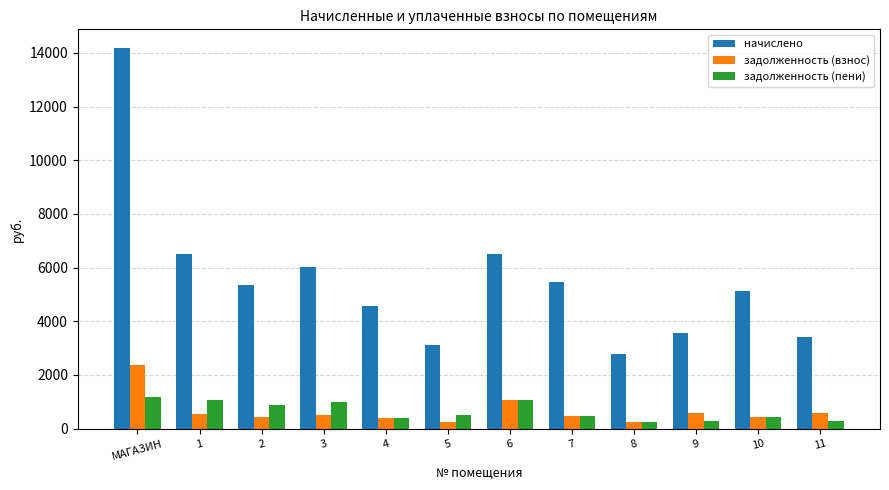

What is the minimum value for задолженность (взнос)?

231.6